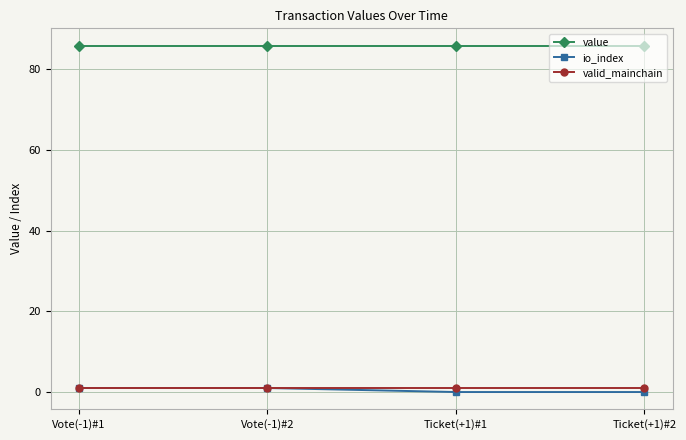

True or false: valid_mainchain and value cross at least once.

False